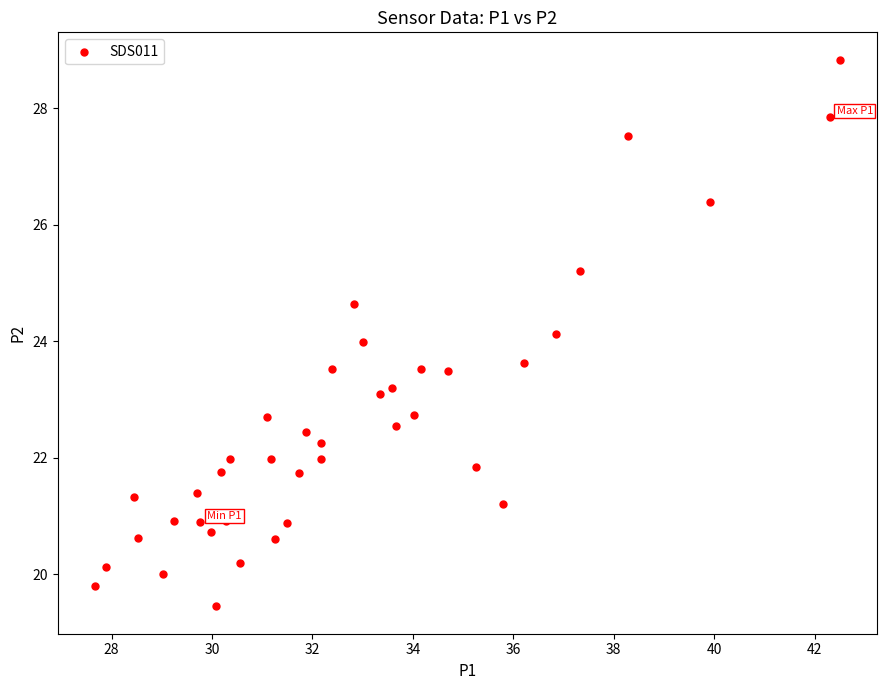

What is the range of Y values (max minus min)?

9.4